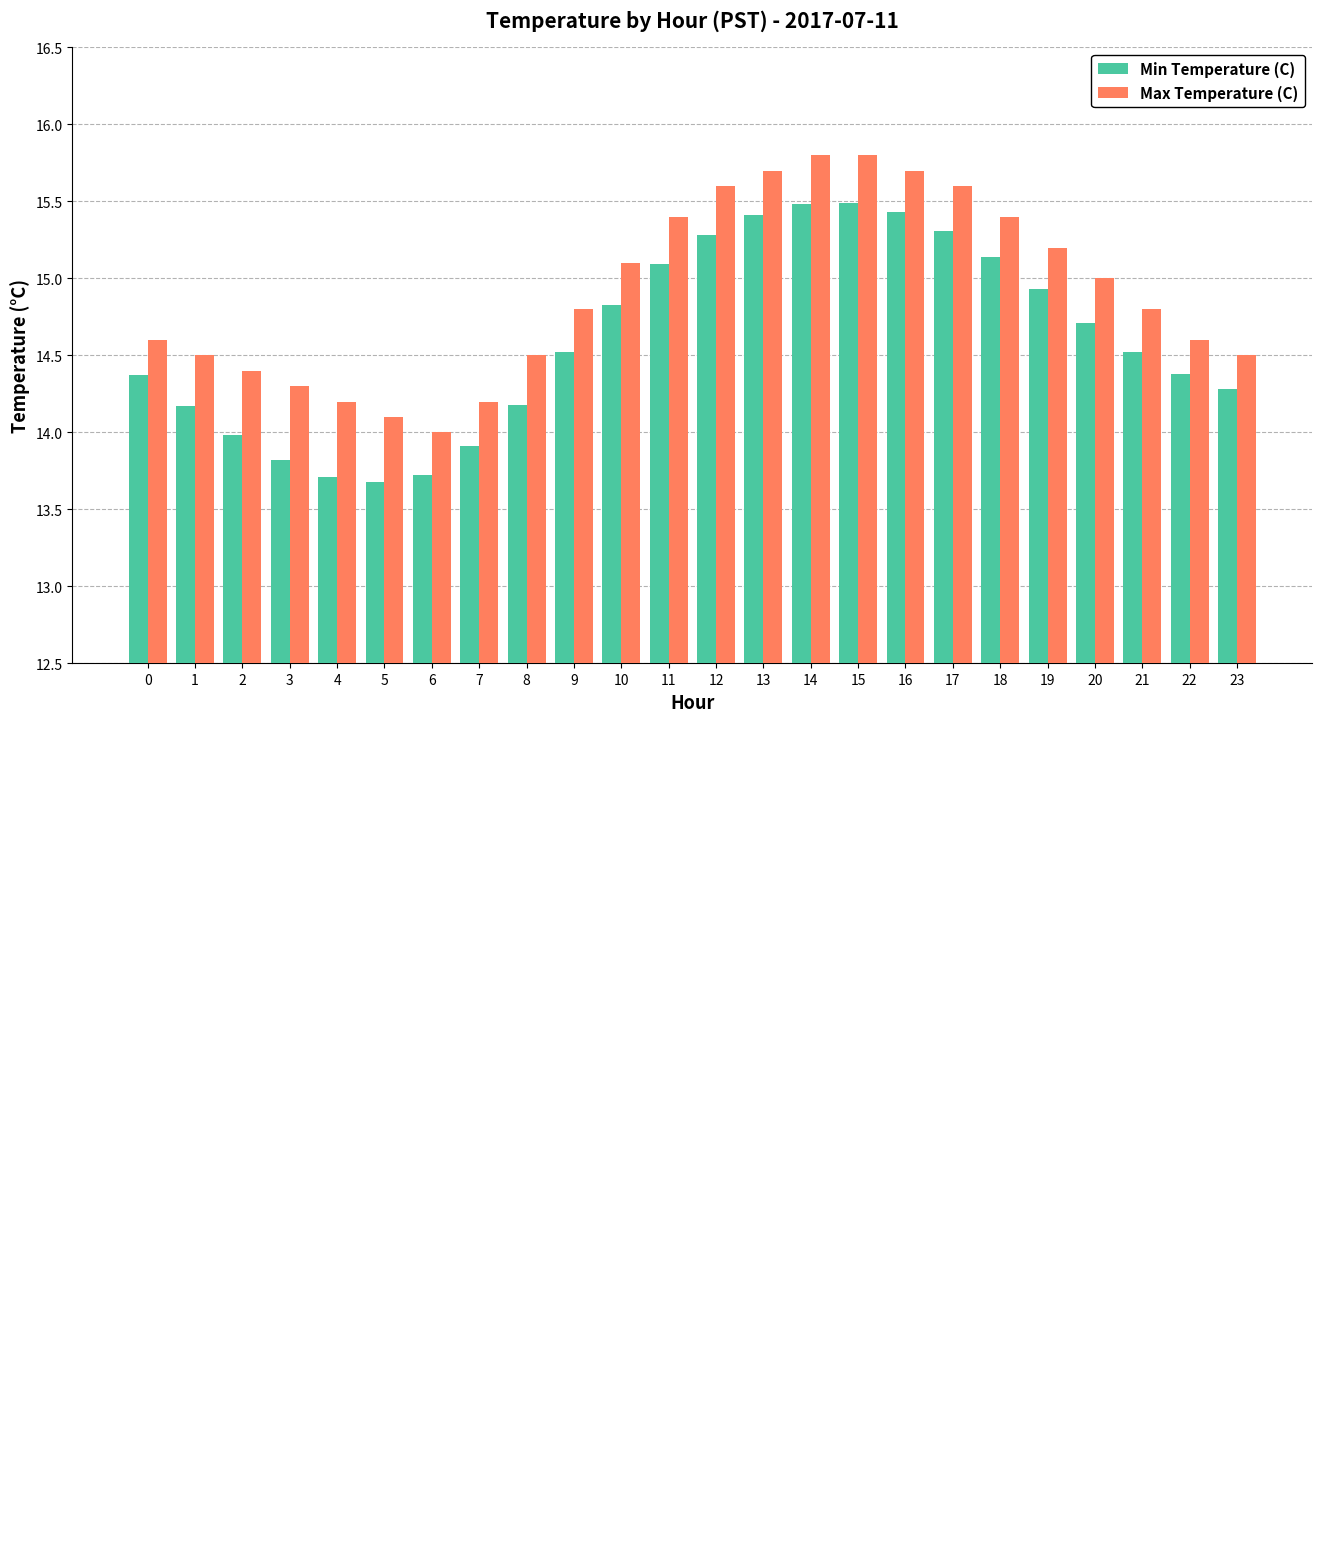

True or false: Max Temperature (C) has a value of 15.6 at 12.

True